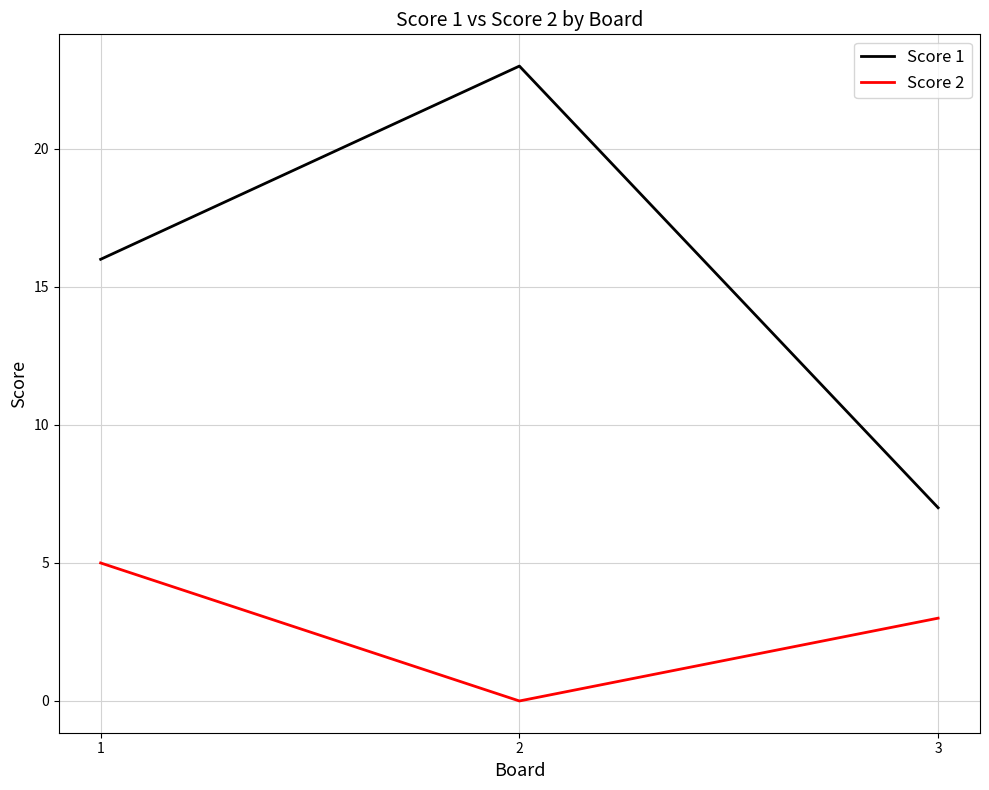

Which series changed the most between 1 and 2?

Score 1